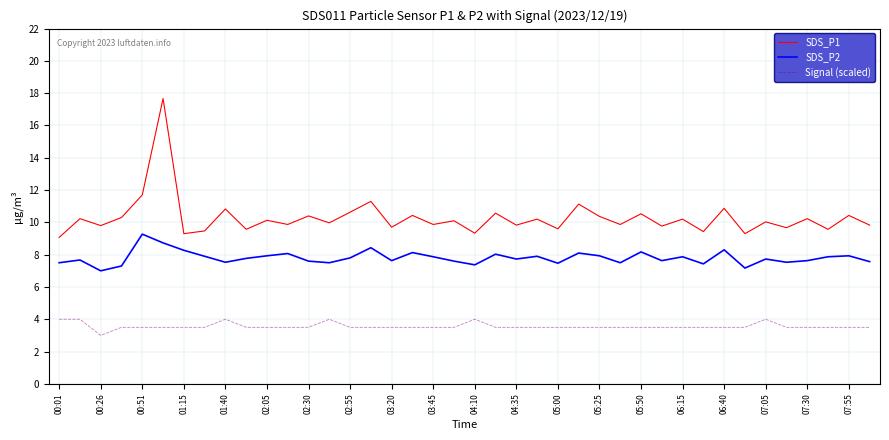

What are all the series names shown in the legend?

SDS_P1, SDS_P2, Signal (scaled)